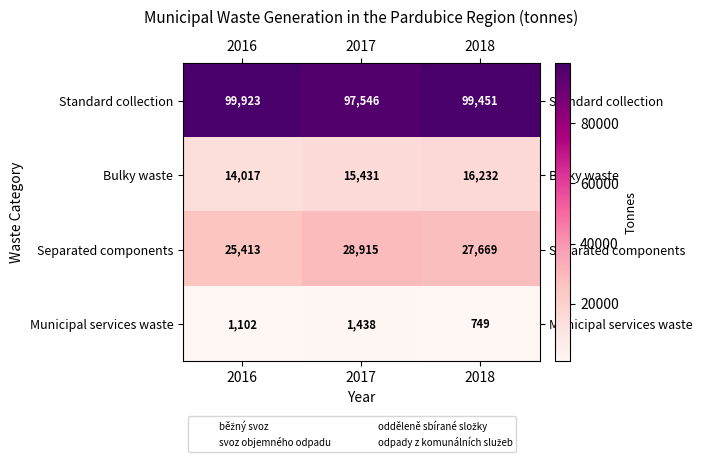

Where is Standard collection nearest to the value 98734?

2018